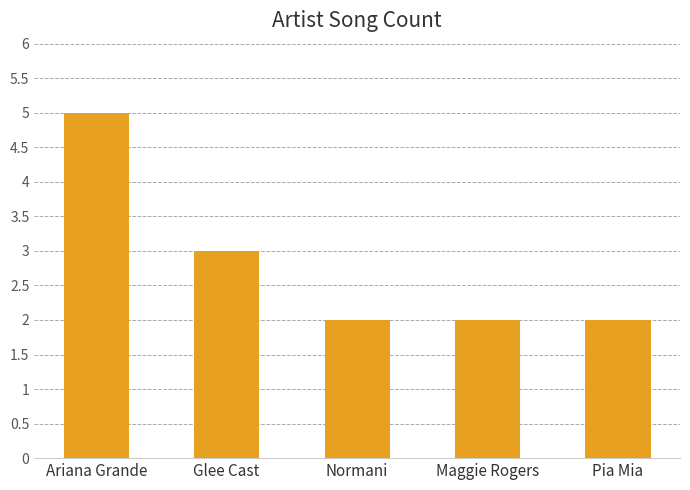

What is the label of the 2nd bar from the left?

Glee Cast